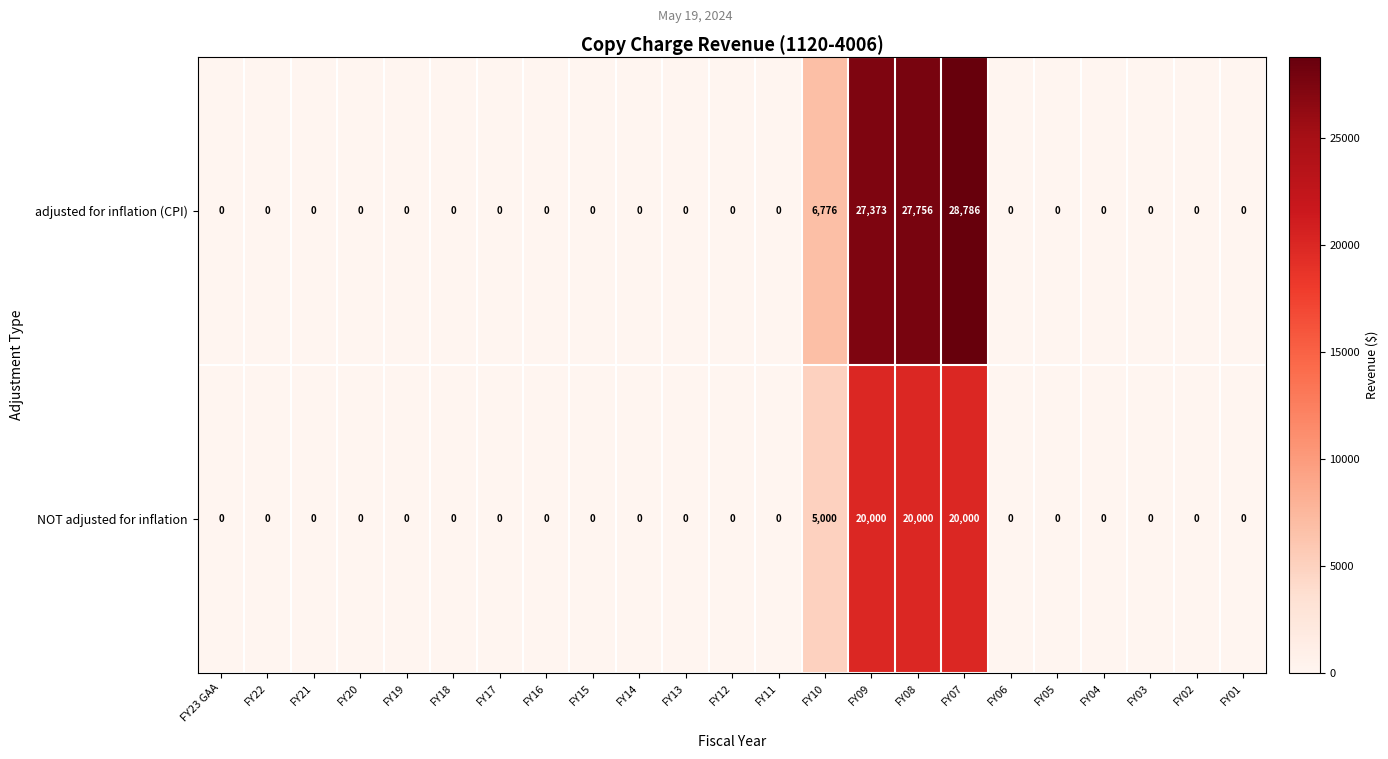

What is the maximum value for NOT adjusted for inflation?

20000